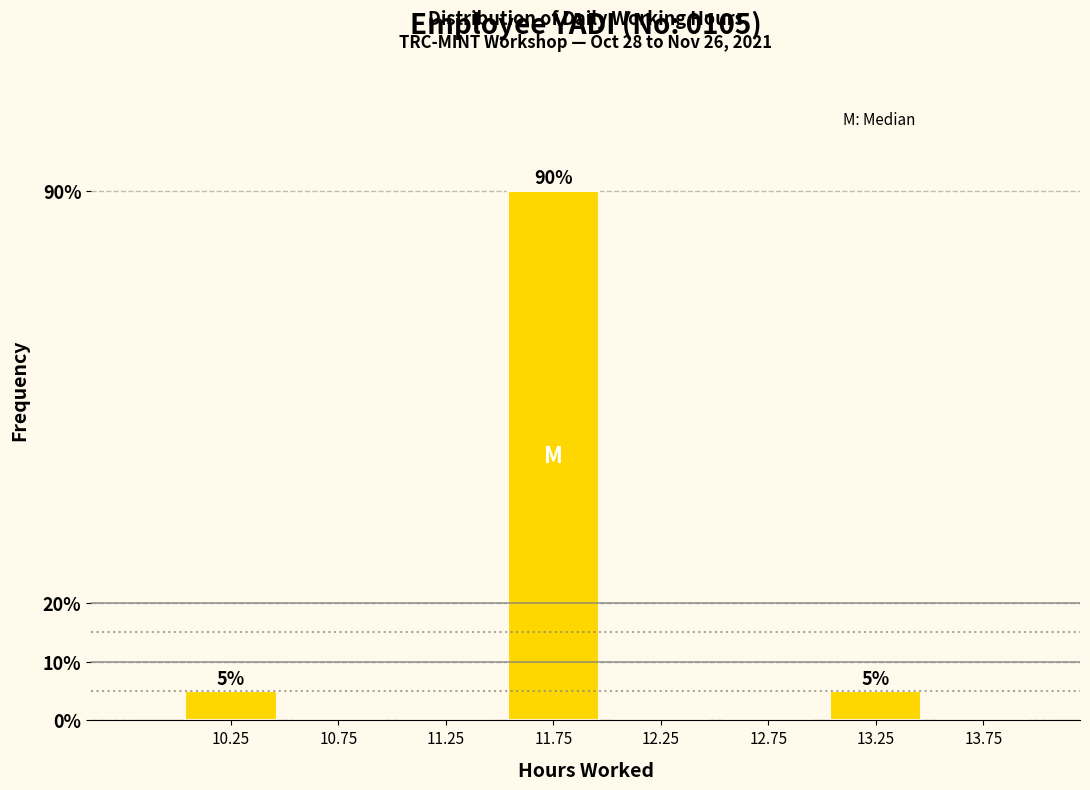

Over which range of the x-axis is the bar tallest?

11.5 to 12.0